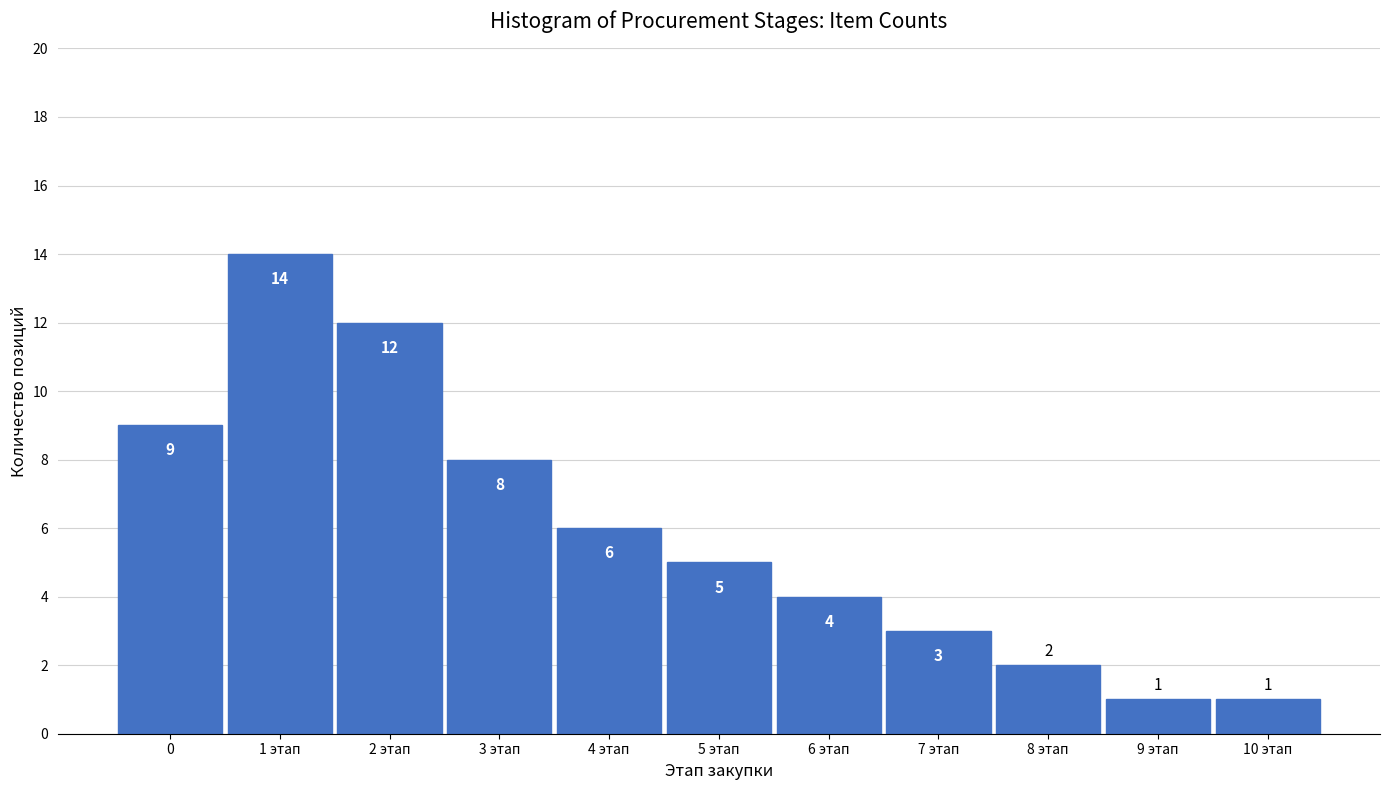

Reading left to right, transcribe all the data shown in this chart.

9	14	12	8	6	5	4	3	2	1	1